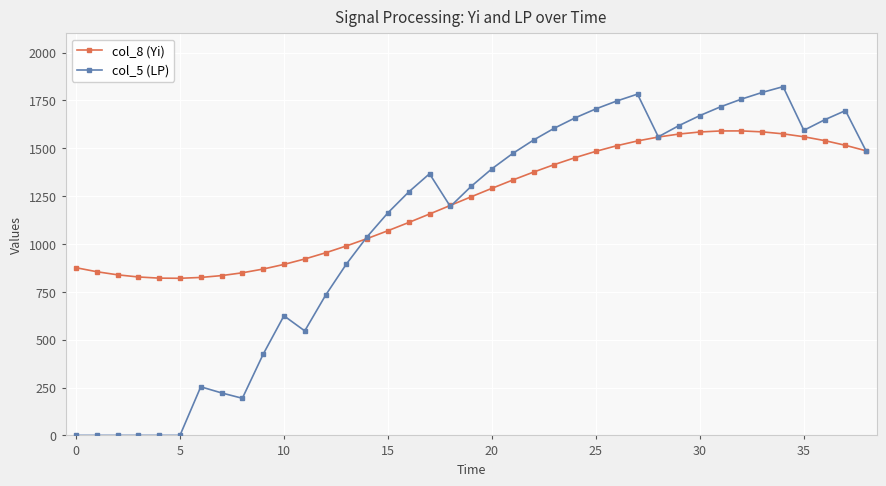

What is the value of the col_5 (LP) point at the 23rd from the left?

1543.0